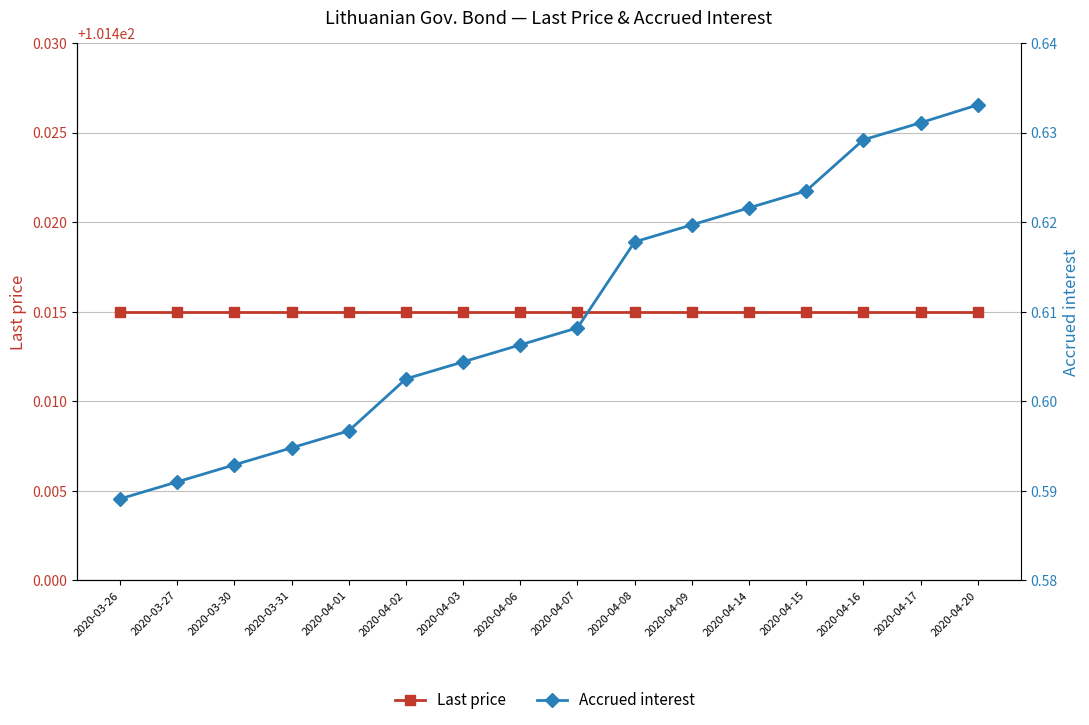

Does the chart display data point markers on the line(s)?

Yes